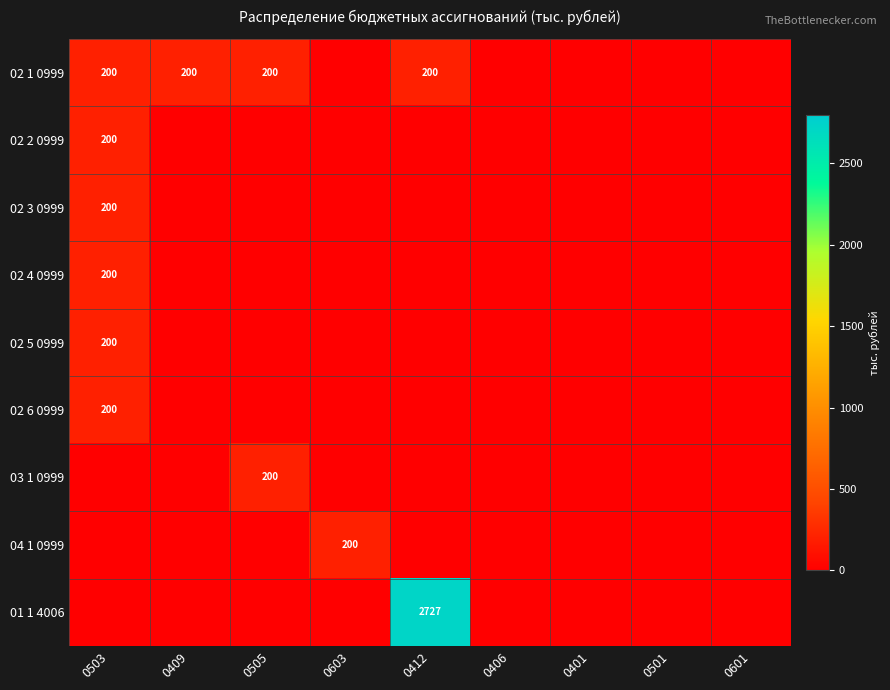

At how many categories does at least one series exceed 1904?

1